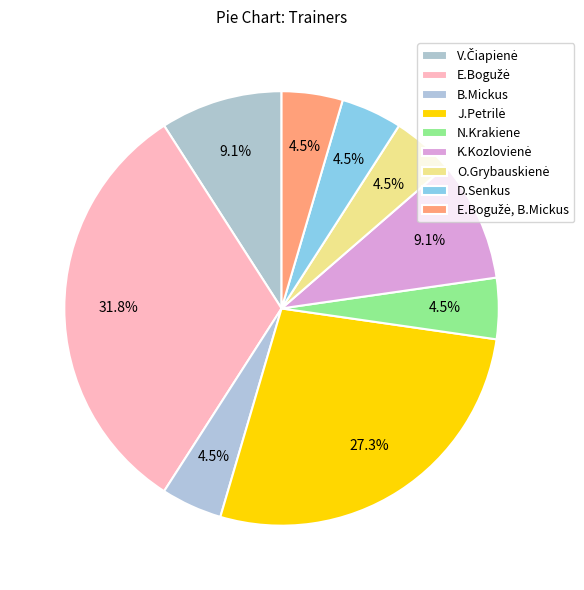

What is the ratio of the value at B.Mickus to the value at V.Čiapienė?

0.5